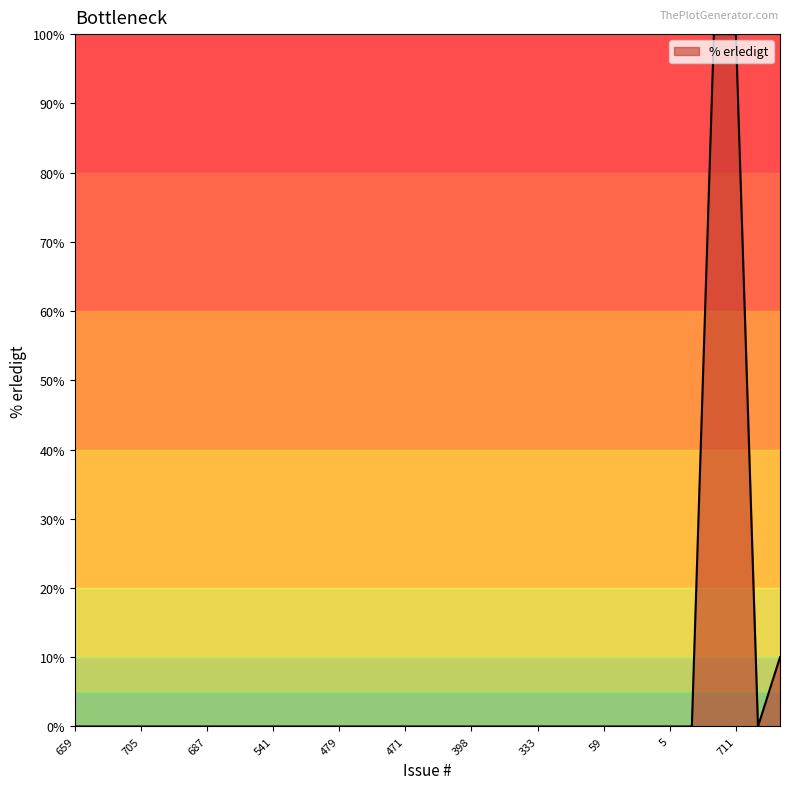

What is the difference between the maximum and minimum values?

100